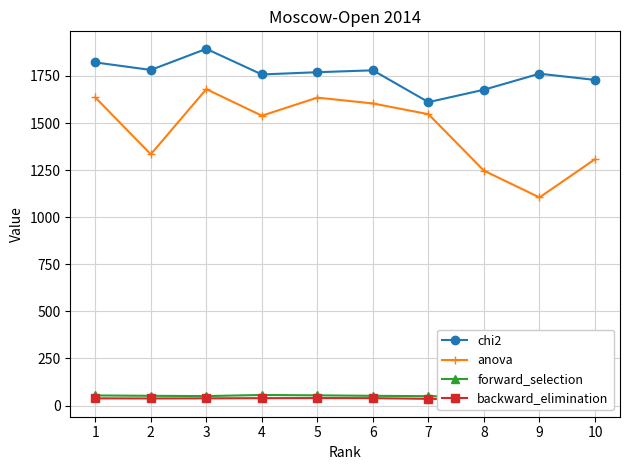

What is the total value across all series at 2?

3205.0